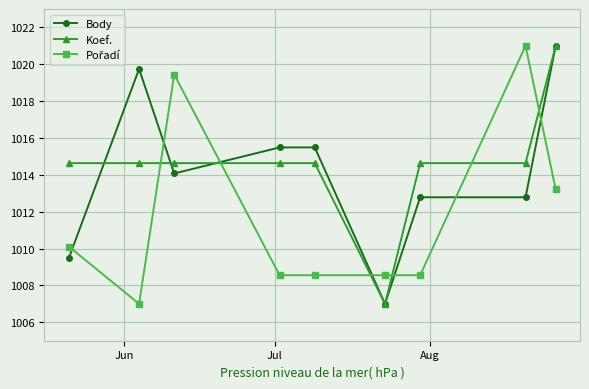

At how many categories does at least one series exceed 1015?

6